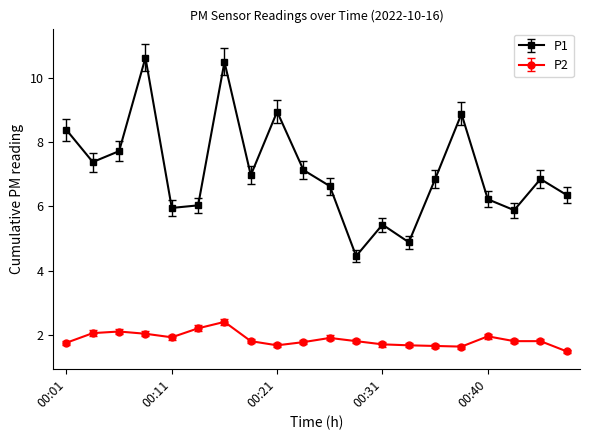

What is the difference between the maximum and minimum values in the P1 series?

6.2